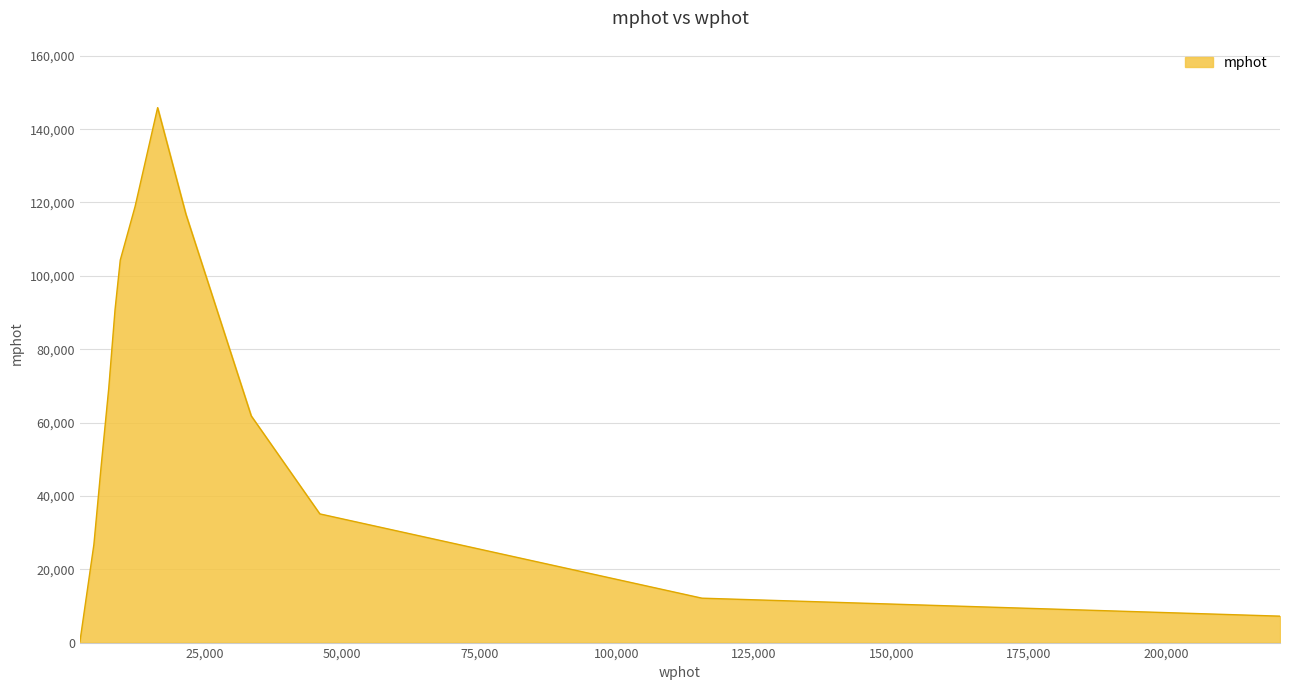

How many distinct data groups are displayed?

1